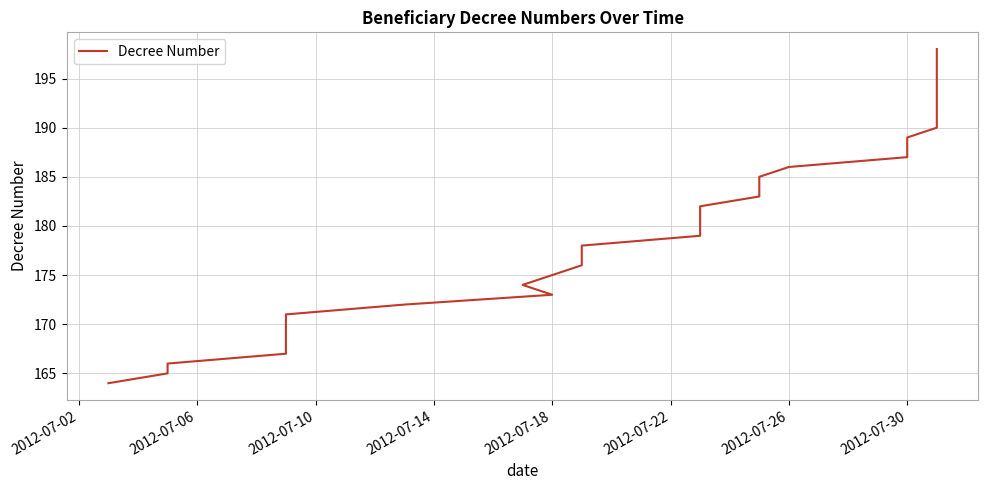

Does the chart display data point markers on the line(s)?

No